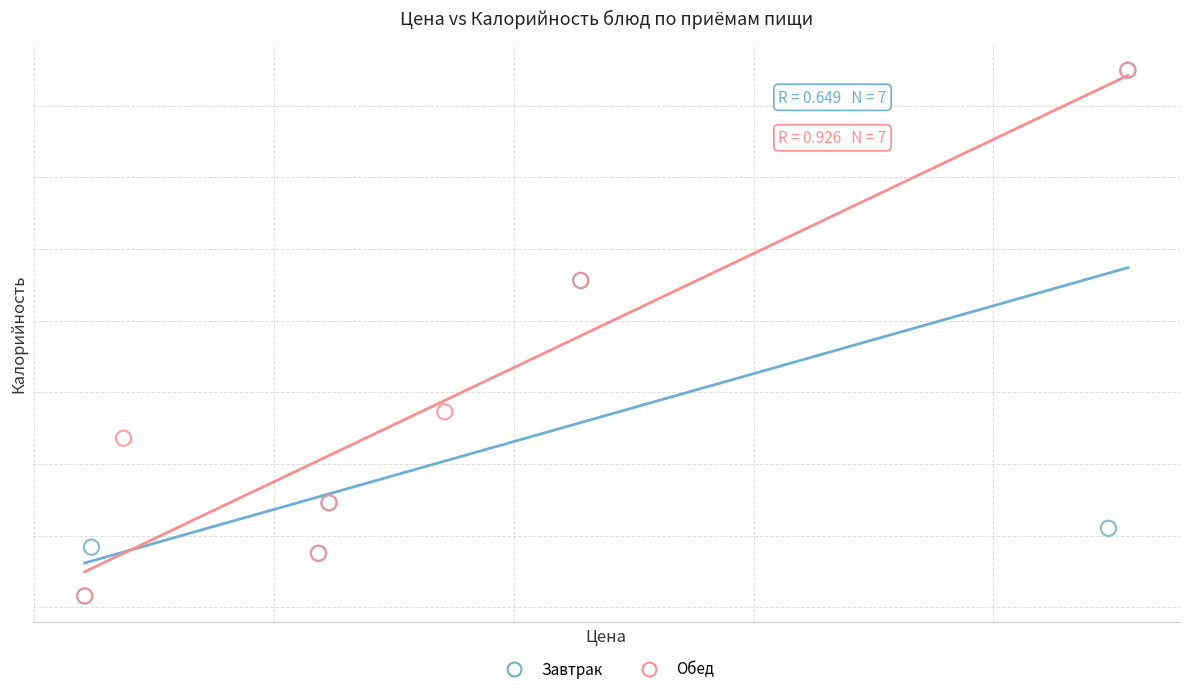

What are all the series names shown in the legend?

Завтрак, Обед